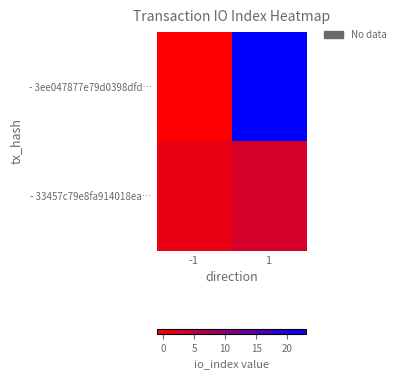

At which category is the sum across all series the highest?

1